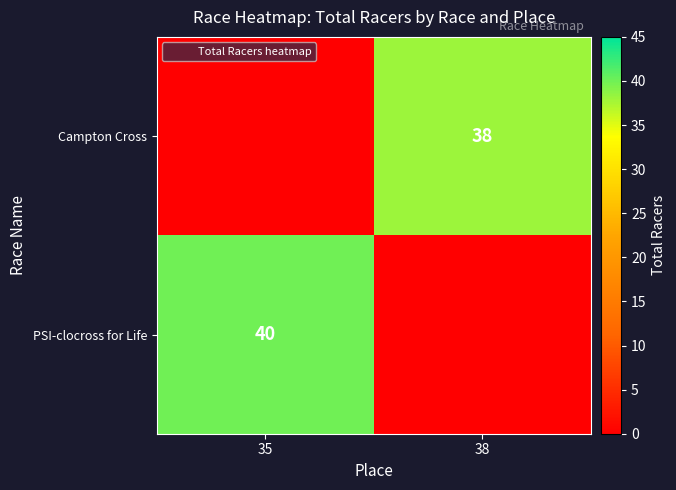

Is it true that PSI-clocross for Life equals 65 at 35?

False